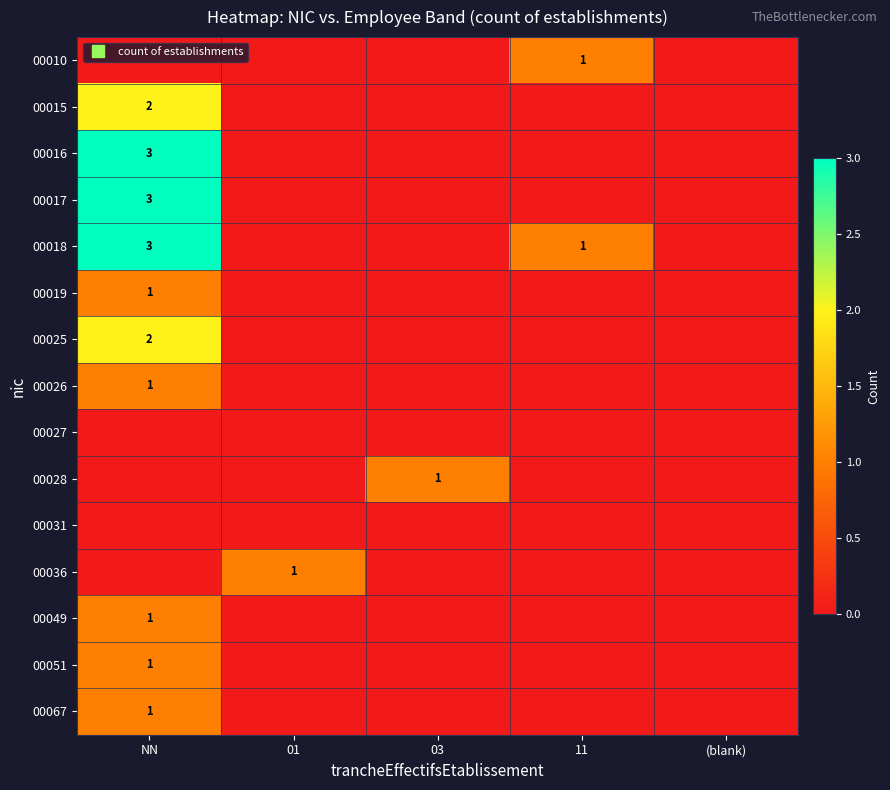

At 03, list the series in order from smallest to largest.

00010, 00015, 00016, 00017, 00018, 00019, 00025, 00026, 00027, 00031, 00036, 00049, 00051, 00067, 00028